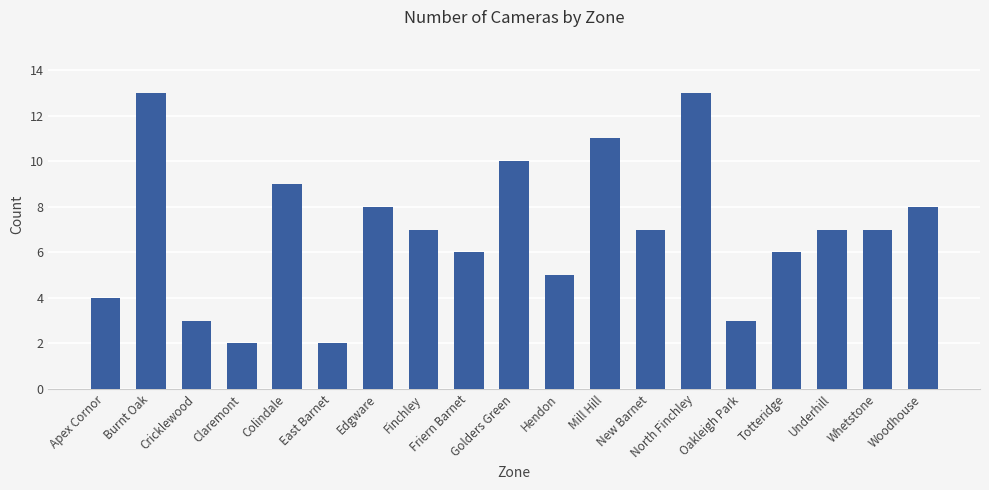

Approximately how many times larger is the value at North Finchley compared to Woodhouse?

1.6